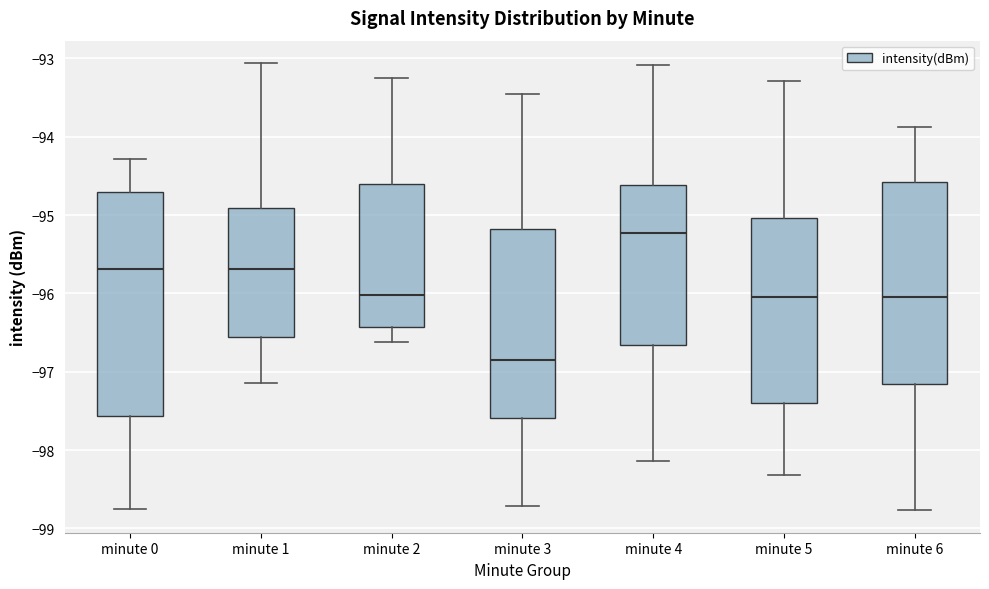

Where is the lower edge of the box for minute 3 on the y-axis? The values are not printed on the chart, so give them approximately, as read against the axis.

-97.6